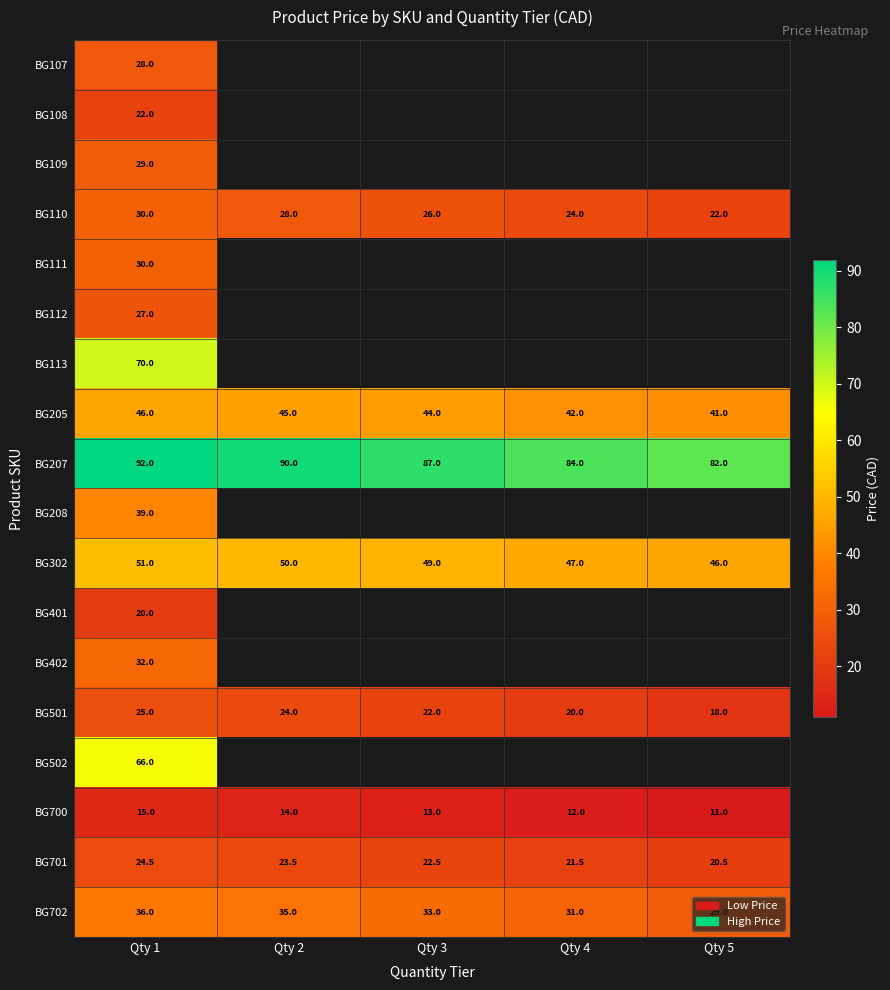

Rank the categories by BG701 value from lowest to highest.

Qty 5, Qty 4, Qty 3, Qty 2, Qty 1